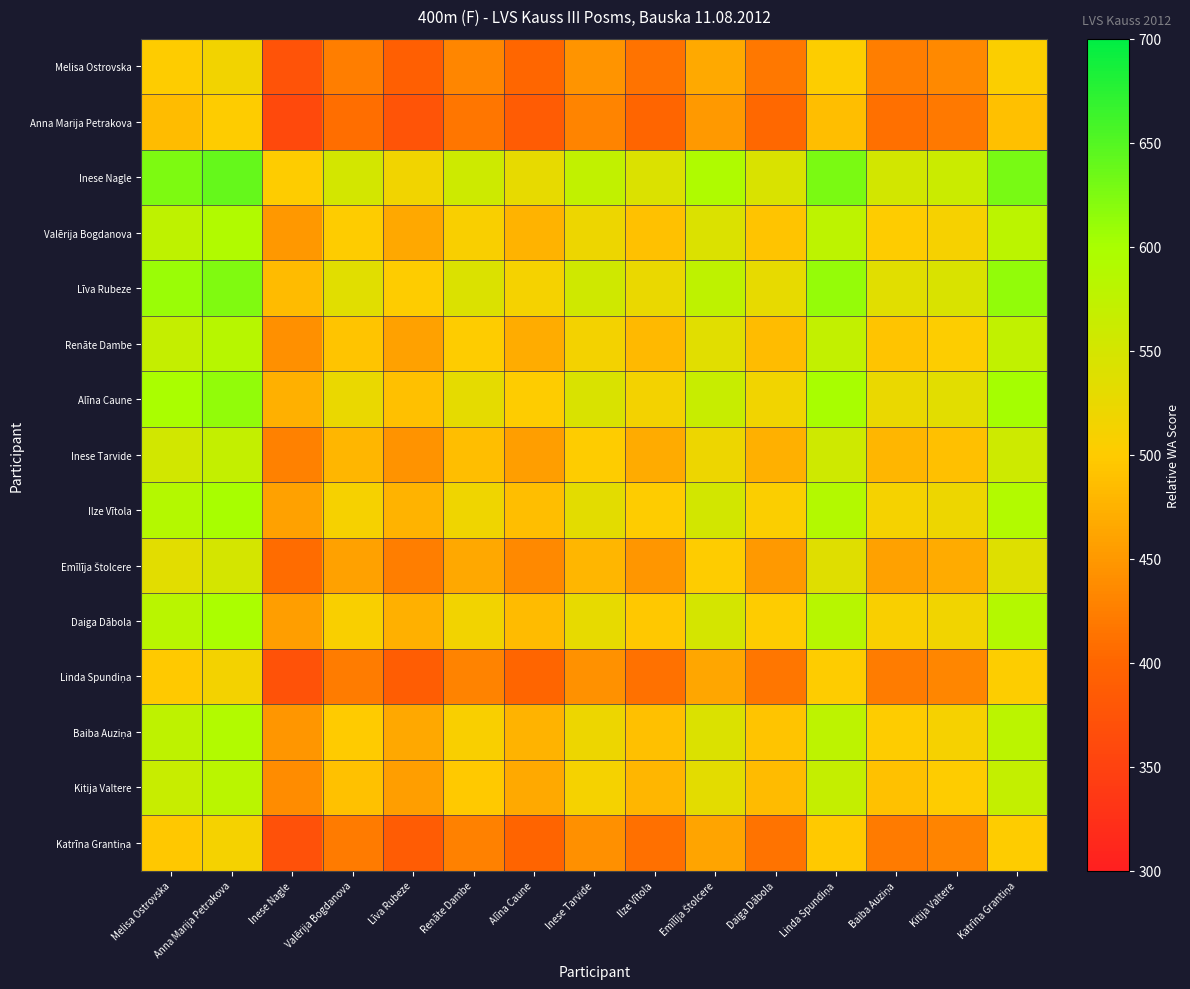

At Kitija Valtere, list the series in order from largest to smallest.

Inese Nagle, Līva Rubeze, Alīna Caune, Ilze Vītola, Daiga Dābola, Valērija Bogdanova, Baiba Auziņa, Renāte Dambe, Kitija Valtere, Inese Tarvide, Emīlīja Štolcere, Melisa Ostrovska, Linda Spundiņa, Katrīna Grantiņa, Anna Marija Petrakova